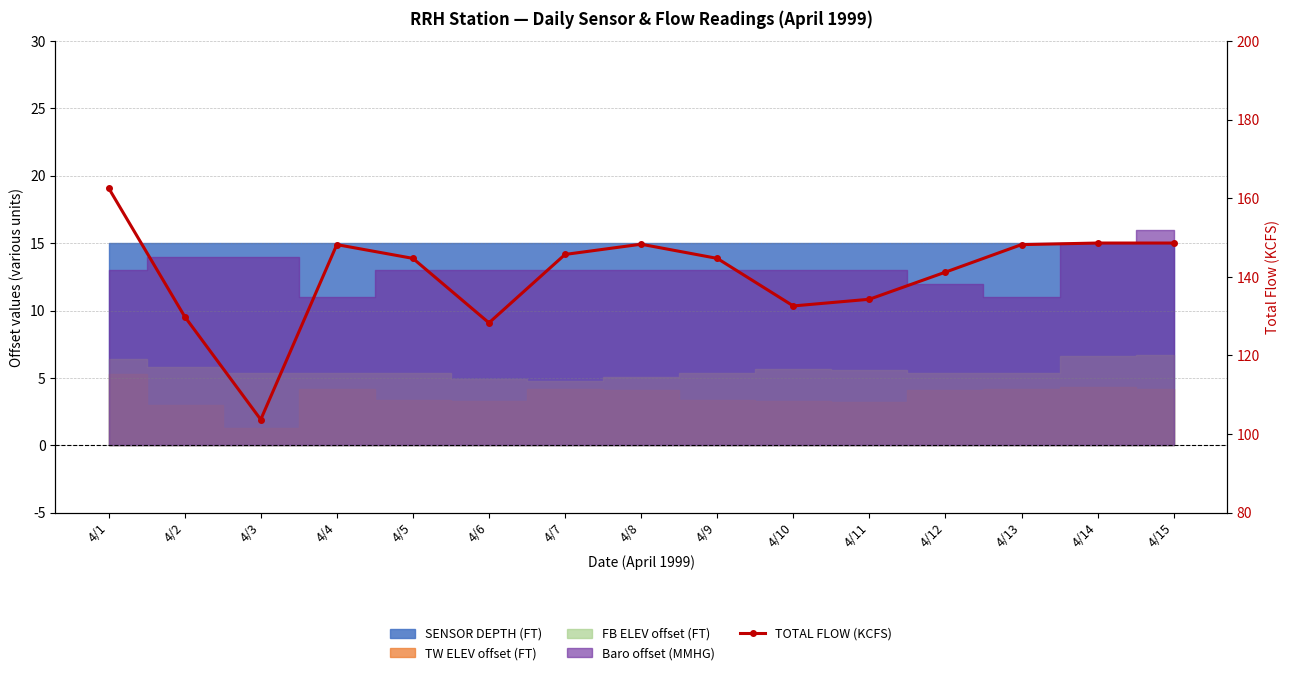

What is the change in value from 4/5 to 4/13?

+3.5